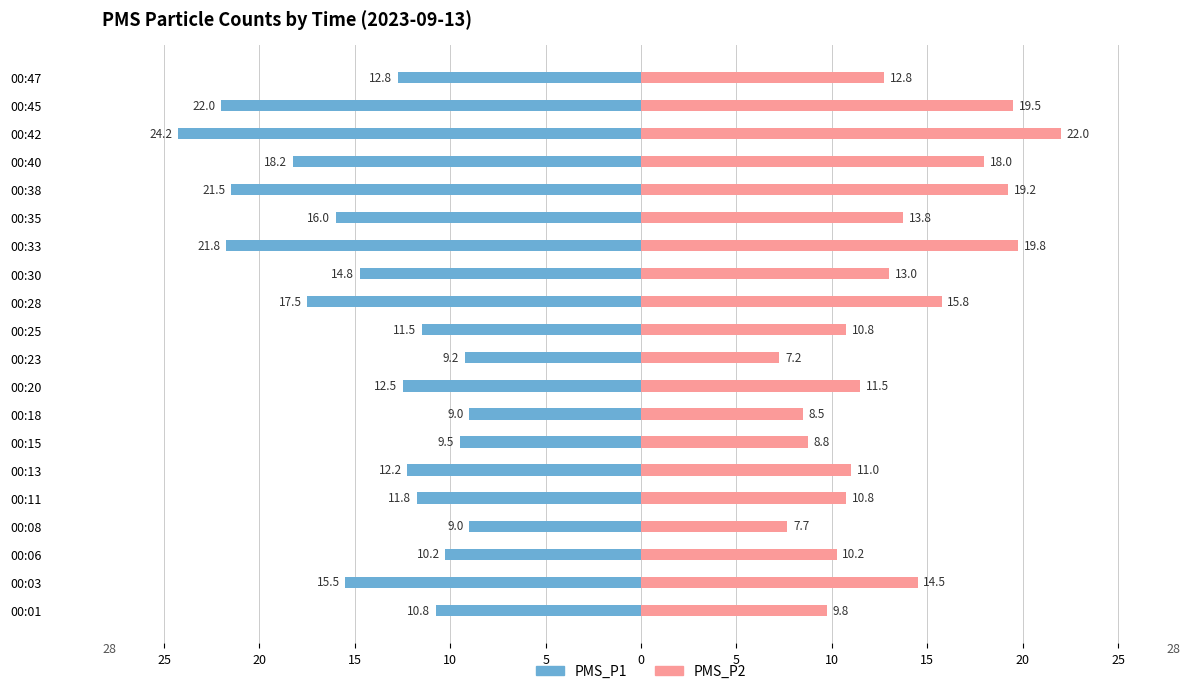

How many categories are shown in the chart?

20